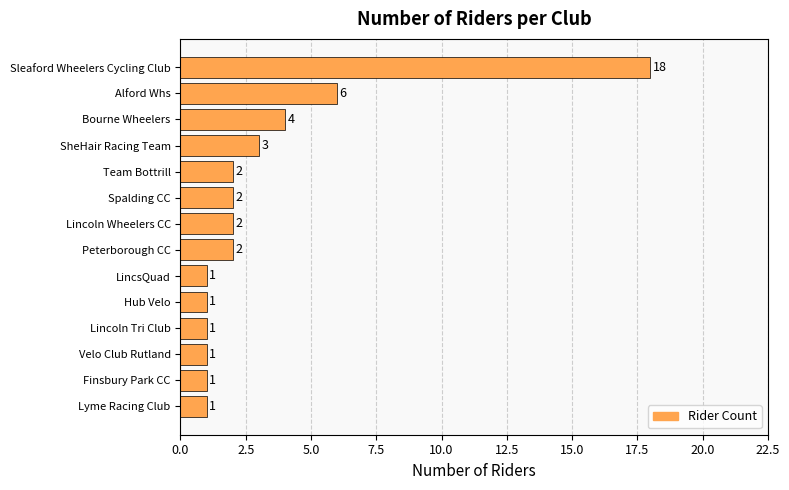

Are the bars horizontal?

Yes